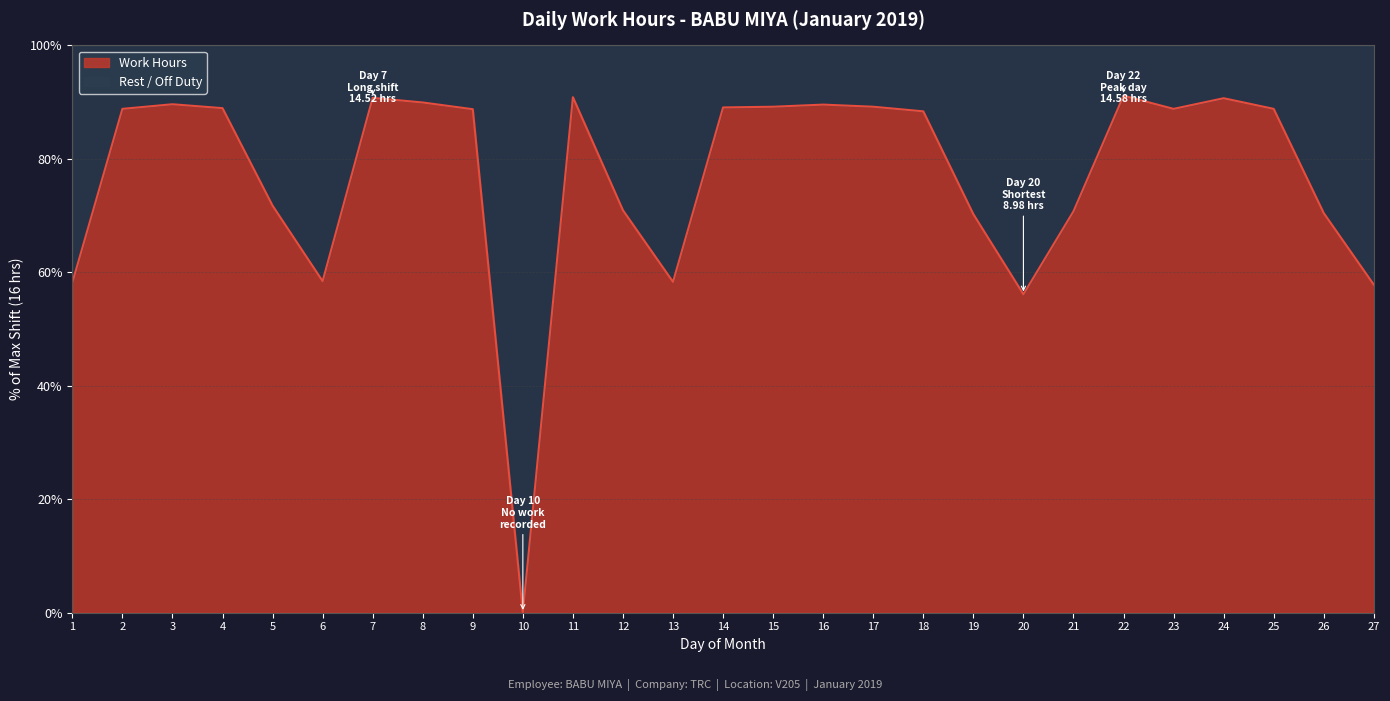

List the labels in order of value, largest first.

22, 11, 7, 24, 8, 3, 16, 15, 17, 14, 4, 2, 23, 25, 9, 18, 5, 12, 21, 26, 19, 6, 13, 1, 27, 20, 10